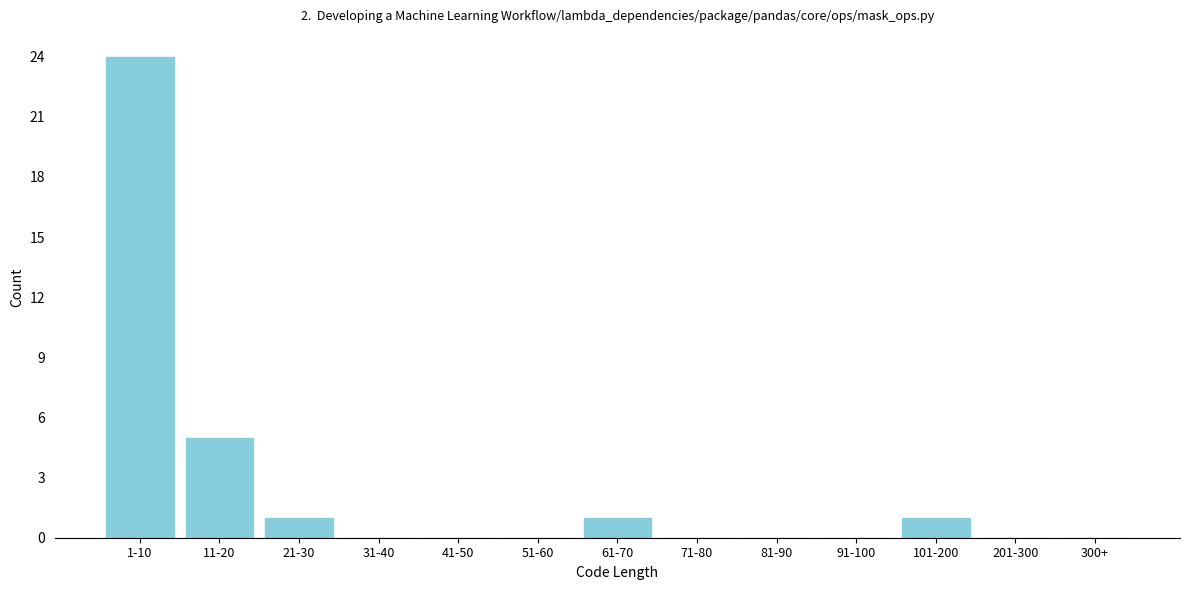

Reading left to right, extract all data points from this chart.

1-10=24	11-20=5	21-30=1	31-40=0	41-50=0	51-60=0	61-70=1	71-80=0	81-90=0	91-100=0	101-200=1	201-300=0	300+=0